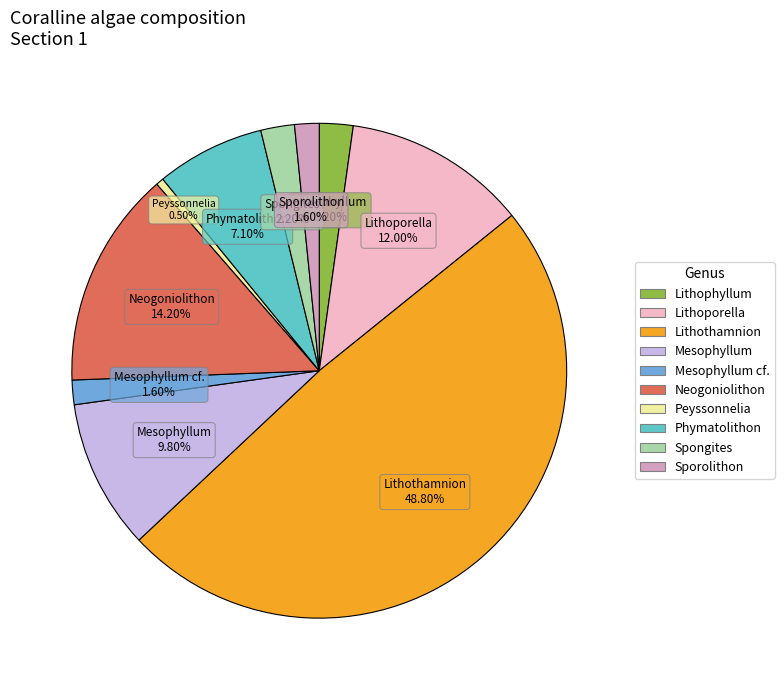

Is there a majority slice in this chart?

No